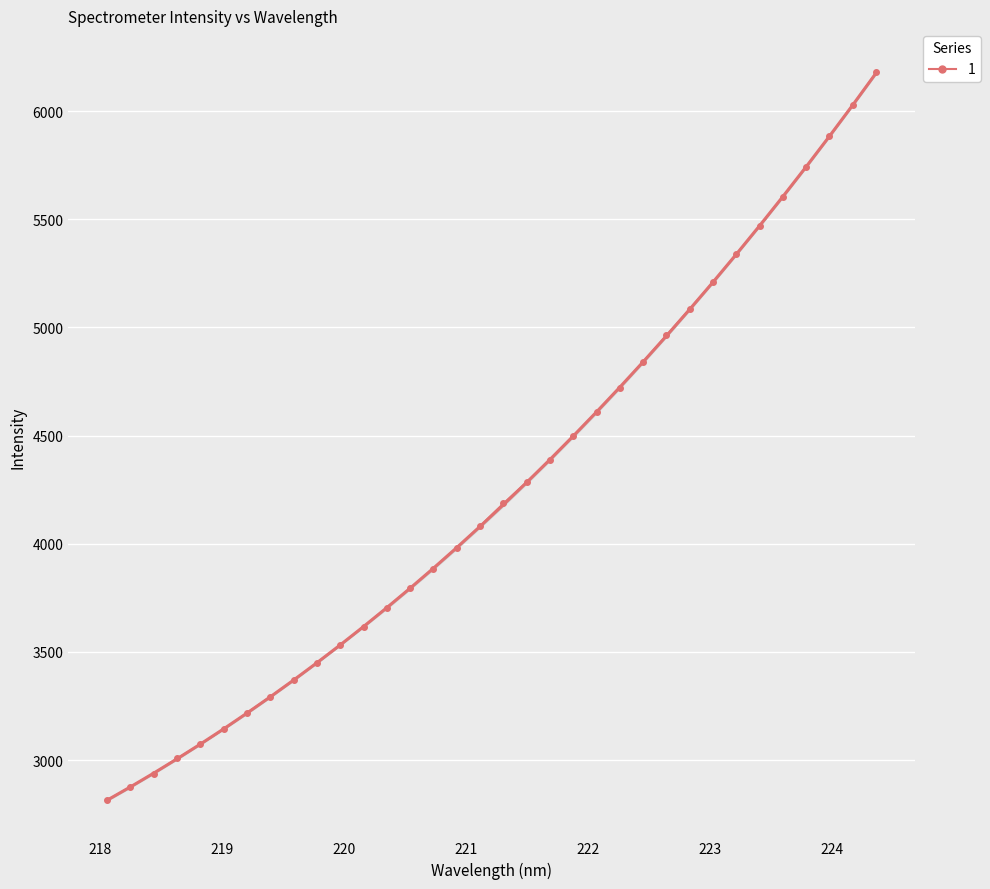

What is the lowest value of the y series?

2814.9